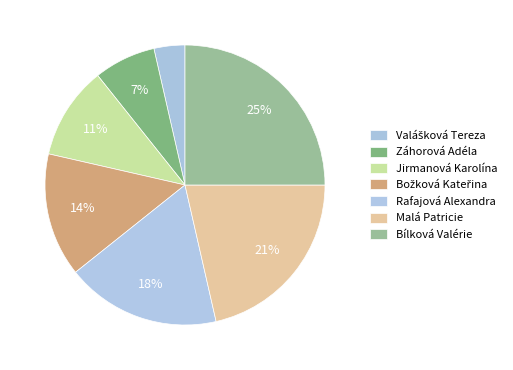

How many slices are in this pie chart?

7